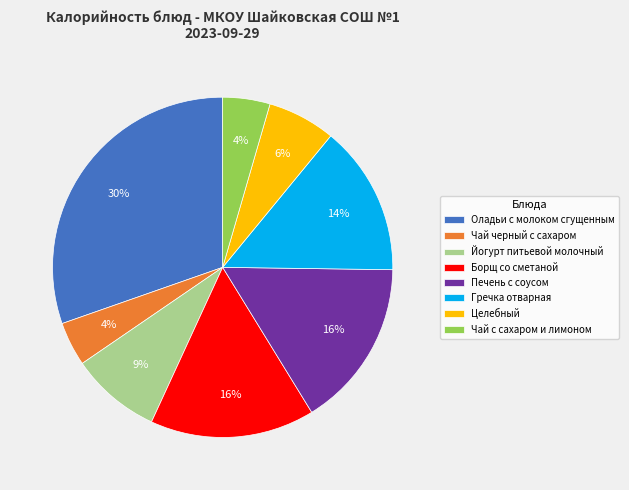

What is the largest slice in the pie chart?

Оладьи с молоком сгущенным